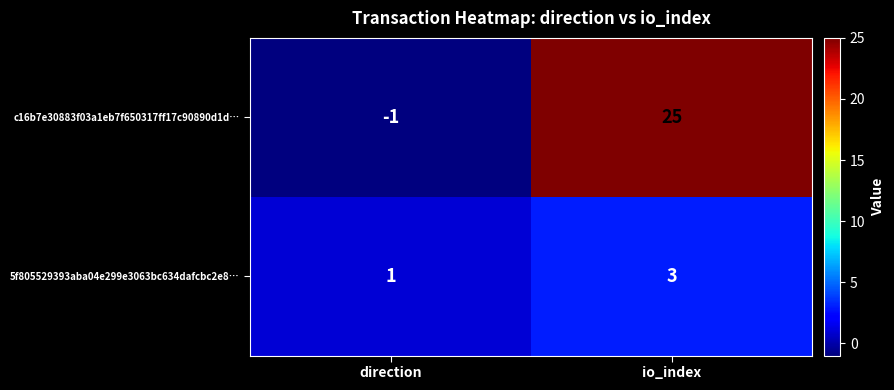

At which label is c16b7e30883f03a1eb7f650317ff17c90890d1d… closest to 12?

direction